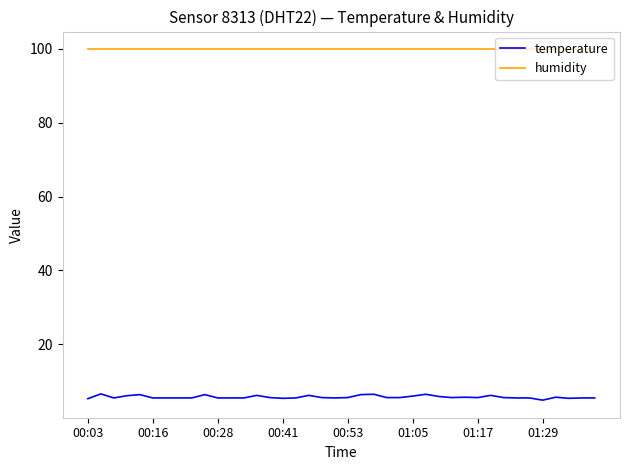

Count the number of categories in the chart.

40